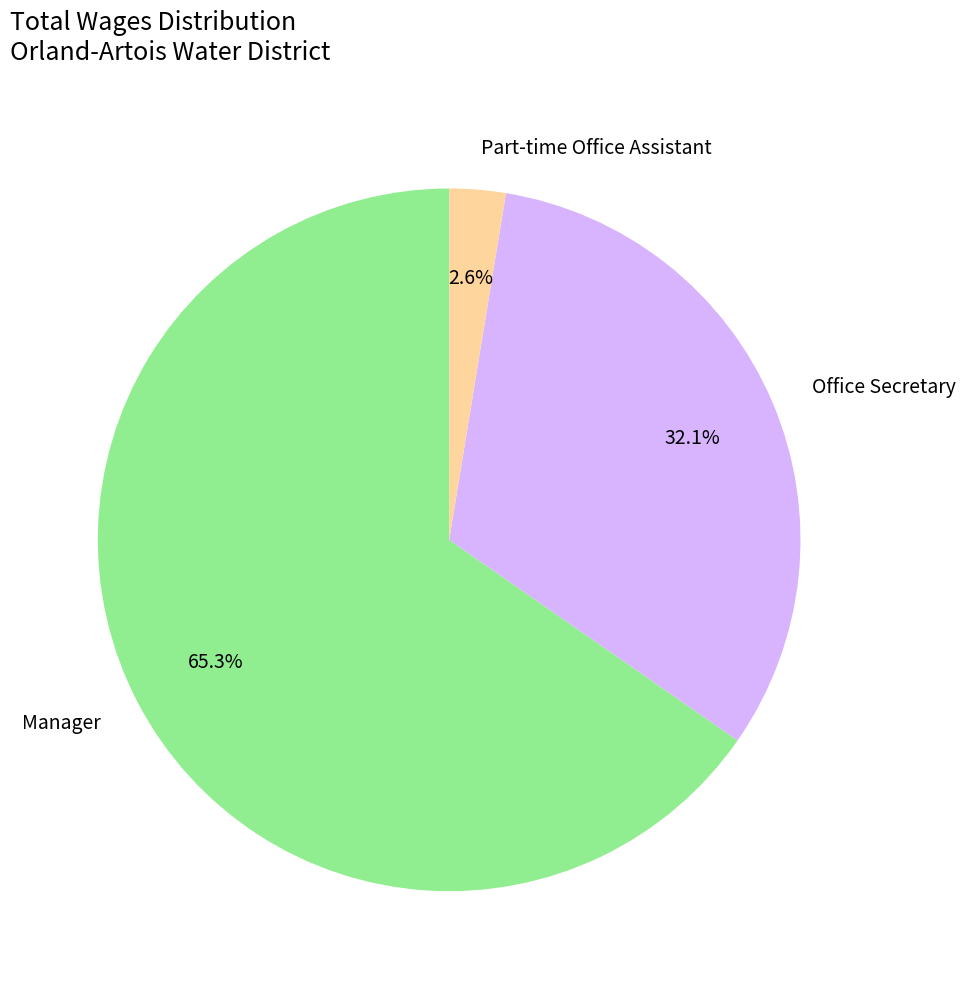

To the nearest percent, what is the difference between the Manager and Part-time Office Assistant slice percentages?

63%